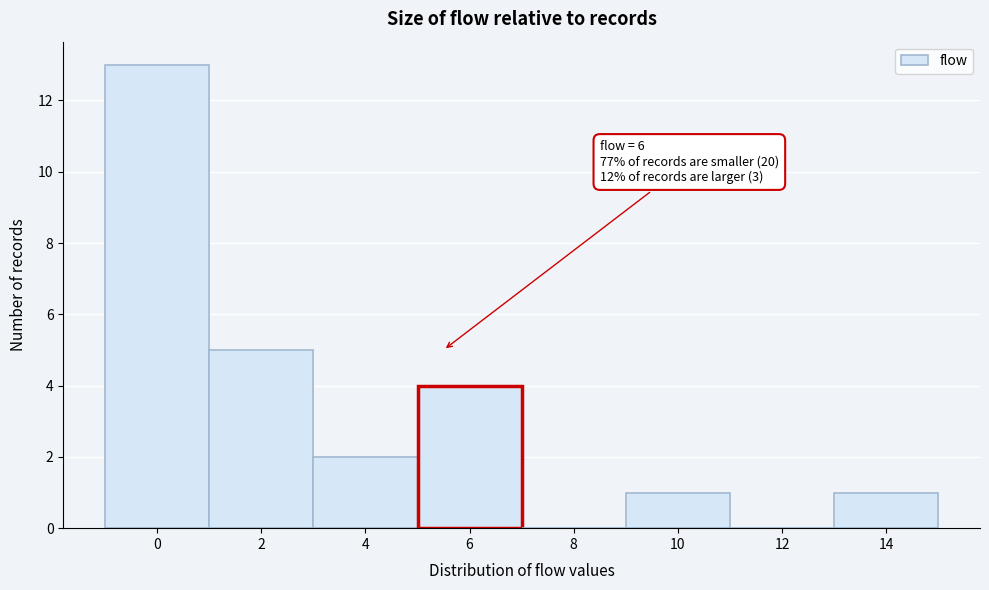

Reading right to left, what are all the values shown in this chart?

14=1	12=0	10=1	8=0	6=4	4=2	2=5	0=13